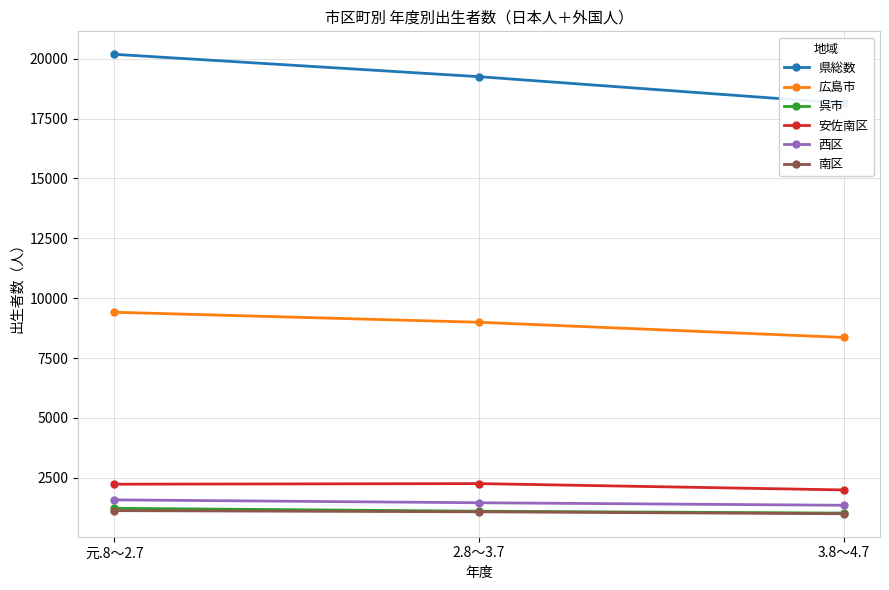

How many distinct data groups are displayed?

6